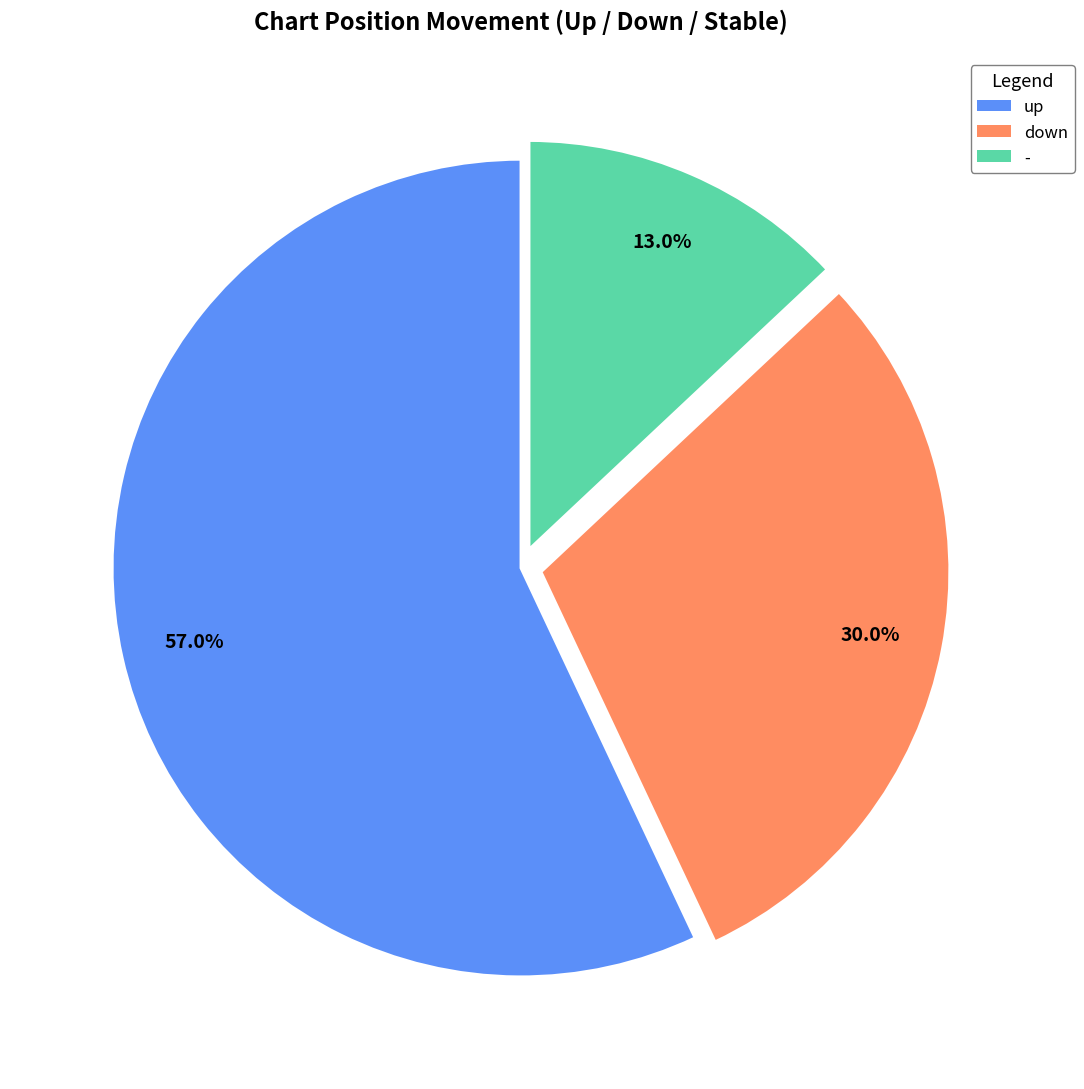

Does up account for over 50% of the chart?

Yes